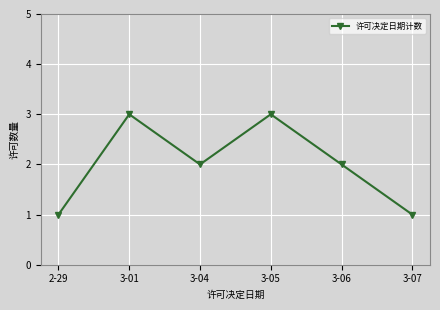

What is the label of the 6th point from the left?

3-07